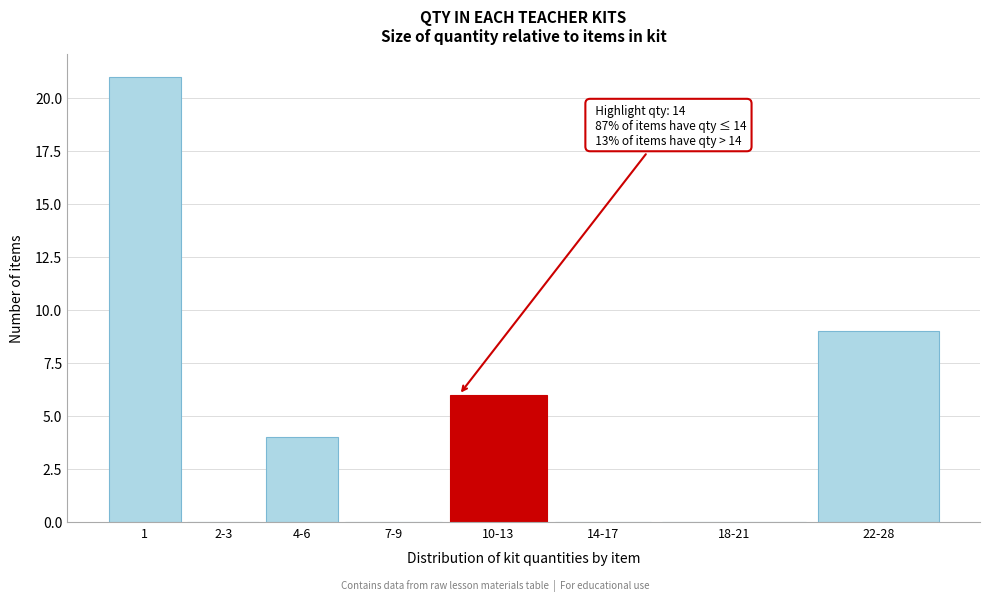

Reading right to left, list all the values displayed in this chart.

22-28=9	18-21=0	14-17=0	10-13=6	7-9=0	4-6=4	2-3=0	1=21